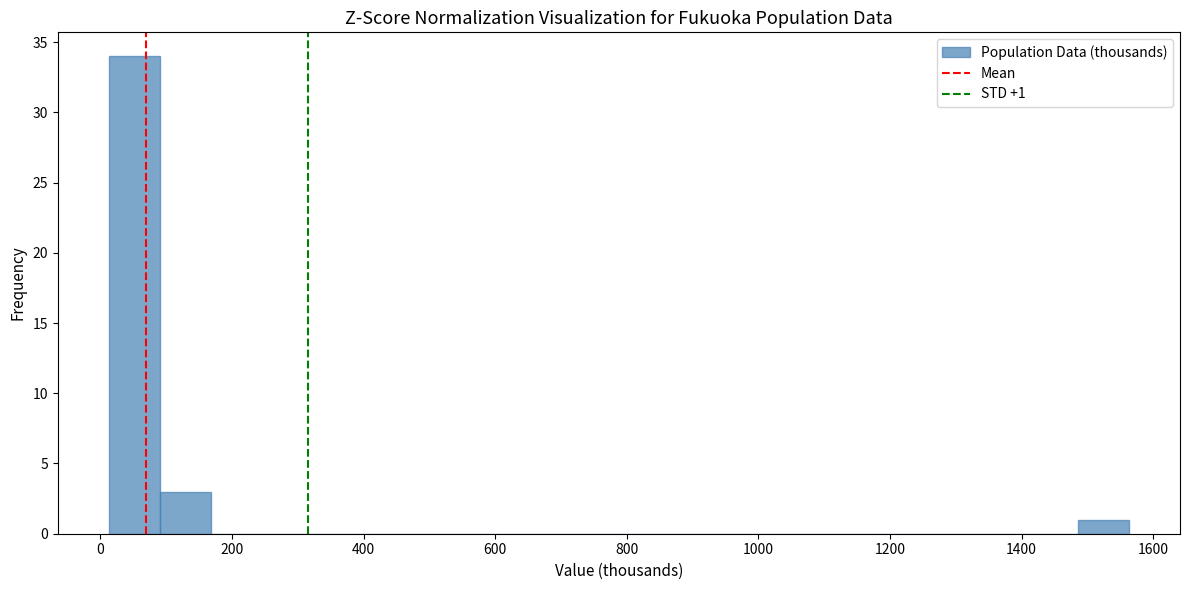

Read against the x-axis, roughly where is the centre of the tallest bar?

60